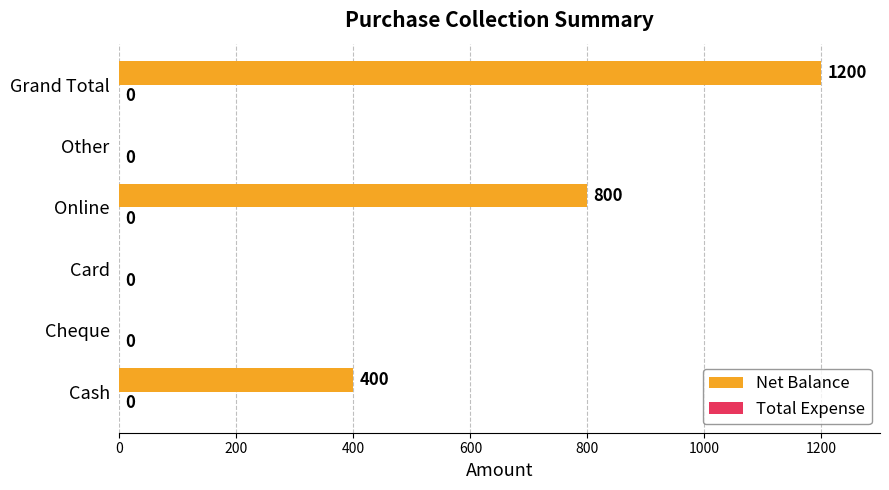

At which category does the chart reach its peak across all series?

Grand Total